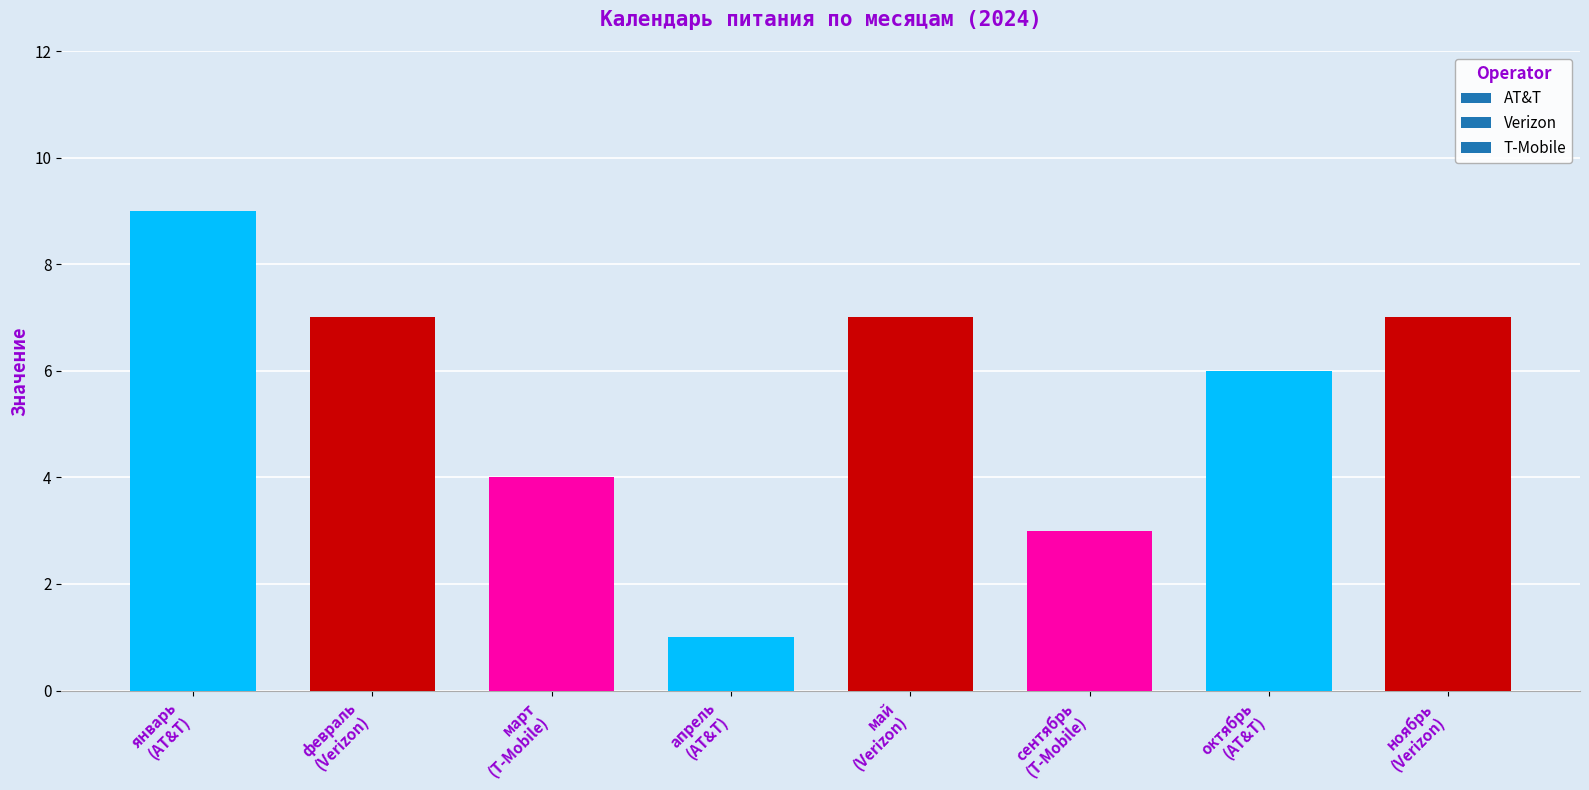

What is the average value?

6